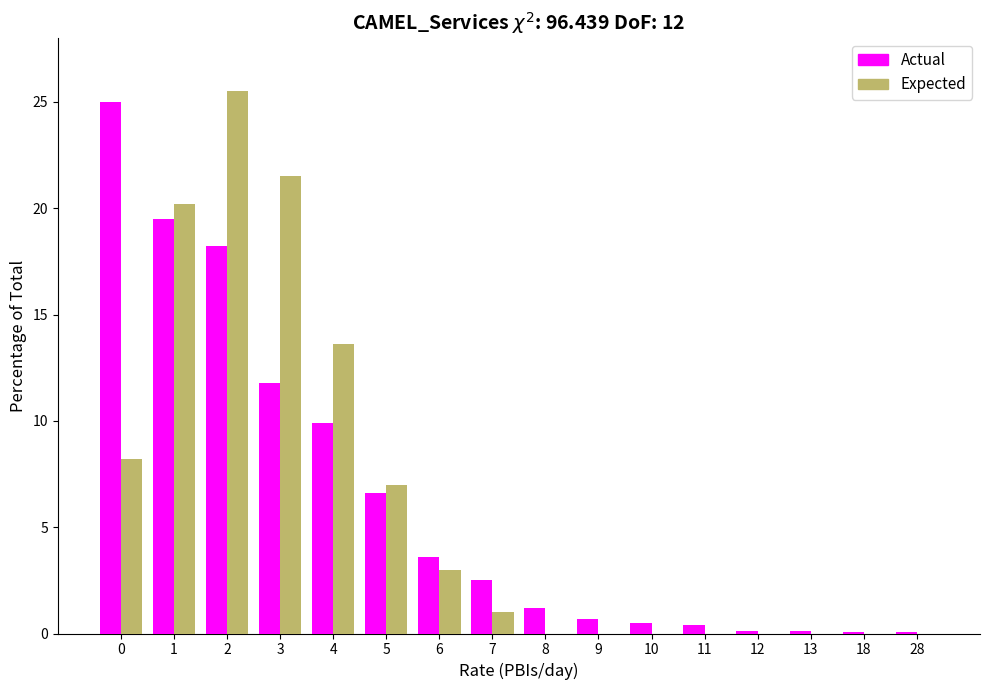

Is the value of Expected at 8 greater than the value of Actual at 3?

No